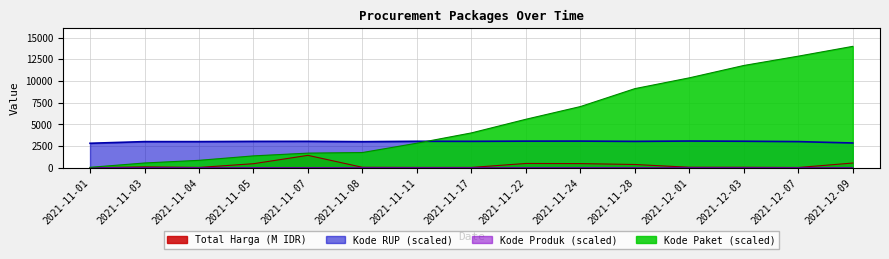

What is the difference between the highest and lowest values at 2021-12-01?

10340.6